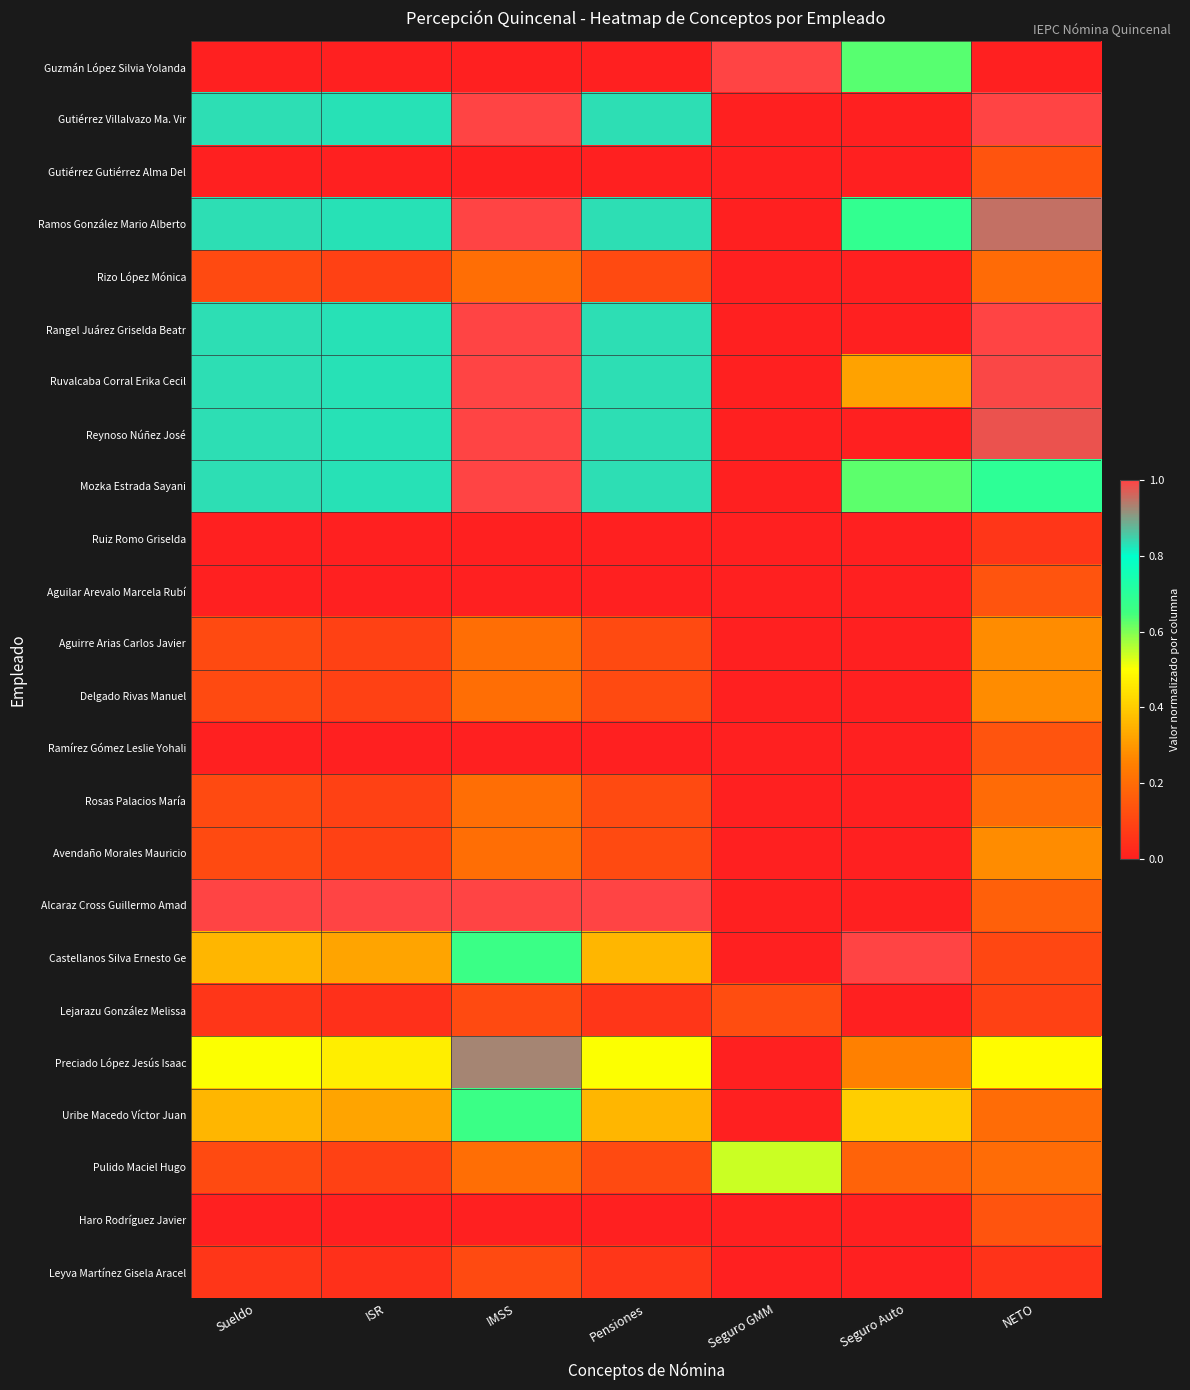

Reading right to left, transcribe all the data shown in this chart.

Guzmán López Silvia Yolanda: NETO=0.0	Seguro Auto=0.6	Seguro GMM=1.0	Pensiones=0.0	IMSS=0.0	ISR=0.0	Sueldo=0.0
Gutiérrez Villalvazo Ma. Vir: NETO=1.0	Seguro Auto=0.0	Seguro GMM=0.0	Pensiones=0.8	IMSS=1.0	ISR=0.8	Sueldo=0.8
Gutiérrez Gutiérrez Alma Del: NETO=0.1	Seguro Auto=0.0	Seguro GMM=0.0	Pensiones=0.0	IMSS=0.0	ISR=0.0	Sueldo=0.0
Ramos González Mario Alberto: NETO=0.9	Seguro Auto=0.7	Seguro GMM=0.0	Pensiones=0.8	IMSS=1.0	ISR=0.8	Sueldo=0.8
Rizo López Mónica: NETO=0.2	Seguro Auto=0.0	Seguro GMM=0.0	Pensiones=0.1	IMSS=0.2	ISR=0.1	Sueldo=0.1
Rangel Juárez Griselda Beatr: NETO=1.0	Seguro Auto=0.0	Seguro GMM=0.0	Pensiones=0.8	IMSS=1.0	ISR=0.8	Sueldo=0.8
Ruvalcaba Corral Erika Cecil: NETO=1.0	Seguro Auto=0.3	Seguro GMM=0.0	Pensiones=0.8	IMSS=1.0	ISR=0.8	Sueldo=0.8
Reynoso Núñez José: NETO=1.0	Seguro Auto=0.0	Seguro GMM=0.0	Pensiones=0.8	IMSS=1.0	ISR=0.8	Sueldo=0.8
Mozka Estrada Sayani: NETO=0.7	Seguro Auto=0.6	Seguro GMM=0.0	Pensiones=0.8	IMSS=1.0	ISR=0.8	Sueldo=0.8
Ruiz Romo Griselda: NETO=0.1	Seguro Auto=0.0	Seguro GMM=0.0	Pensiones=0.0	IMSS=0.0	ISR=0.0	Sueldo=0.0
Aguilar Arevalo Marcela Rubí: NETO=0.1	Seguro Auto=0.0	Seguro GMM=0.0	Pensiones=0.0	IMSS=0.0	ISR=0.0	Sueldo=0.0
Aguirre Arias Carlos Javier: NETO=0.3	Seguro Auto=0.0	Seguro GMM=0.0	Pensiones=0.1	IMSS=0.2	ISR=0.1	Sueldo=0.1
Delgado Rivas Manuel: NETO=0.3	Seguro Auto=0.0	Seguro GMM=0.0	Pensiones=0.1	IMSS=0.2	ISR=0.1	Sueldo=0.1
Ramírez Gómez Leslie Yohali: NETO=0.1	Seguro Auto=0.0	Seguro GMM=0.0	Pensiones=0.0	IMSS=0.0	ISR=0.0	Sueldo=0.0
Rosas Palacios María: NETO=0.2	Seguro Auto=0.0	Seguro GMM=0.0	Pensiones=0.1	IMSS=0.2	ISR=0.1	Sueldo=0.1
Avendaño Morales Mauricio: NETO=0.3	Seguro Auto=0.0	Seguro GMM=0.0	Pensiones=0.1	IMSS=0.2	ISR=0.1	Sueldo=0.1
Alcaraz Cross Guillermo Amad: NETO=0.2	Seguro Auto=0.0	Seguro GMM=0.0	Pensiones=1.0	IMSS=1.0	ISR=1.0	Sueldo=1.0
Castellanos Silva Ernesto Ge: NETO=0.1	Seguro Auto=1.0	Seguro GMM=0.0	Pensiones=0.4	IMSS=0.7	ISR=0.3	Sueldo=0.4
Lejarazu González Melissa: NETO=0.1	Seguro Auto=0.0	Seguro GMM=0.1	Pensiones=0.1	IMSS=0.1	ISR=0.0	Sueldo=0.1
Preciado López Jesús Isaac: NETO=0.5	Seguro Auto=0.3	Seguro GMM=0.0	Pensiones=0.5	IMSS=0.9	ISR=0.5	Sueldo=0.5
Uribe Macedo Víctor Juan: NETO=0.2	Seguro Auto=0.4	Seguro GMM=0.0	Pensiones=0.4	IMSS=0.7	ISR=0.3	Sueldo=0.4
Pulido Maciel Hugo: NETO=0.2	Seguro Auto=0.2	Seguro GMM=0.5	Pensiones=0.1	IMSS=0.2	ISR=0.1	Sueldo=0.1
Haro Rodríguez Javier: NETO=0.1	Seguro Auto=0.0	Seguro GMM=0.0	Pensiones=0.0	IMSS=0.0	ISR=0.0	Sueldo=0.0
Leyva Martínez Gisela Aracel: NETO=0.1	Seguro Auto=0.0	Seguro GMM=0.0	Pensiones=0.1	IMSS=0.1	ISR=0.0	Sueldo=0.1